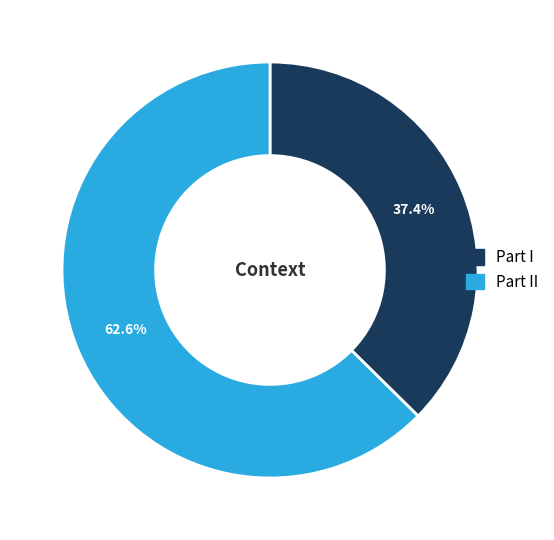

Is there a majority slice in this chart?

Yes